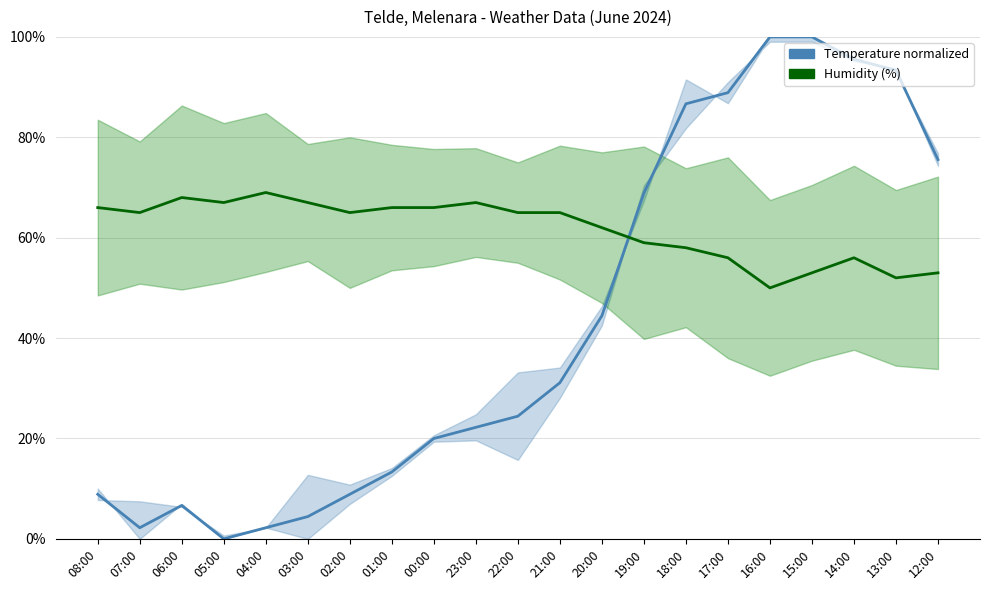

Which has a higher value, 14:00 or 04:00?

14:00